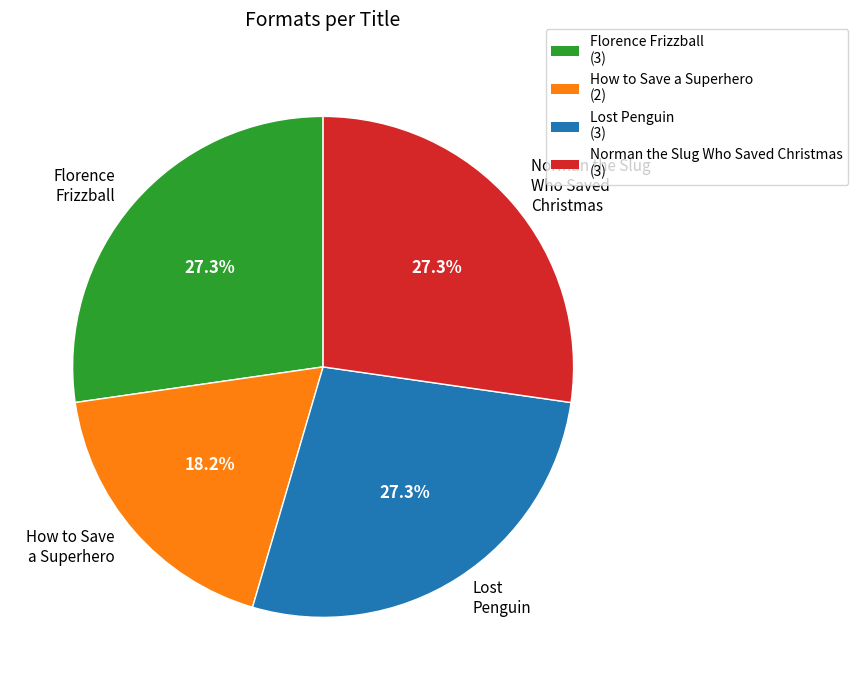

How many segments does this pie chart have?

4